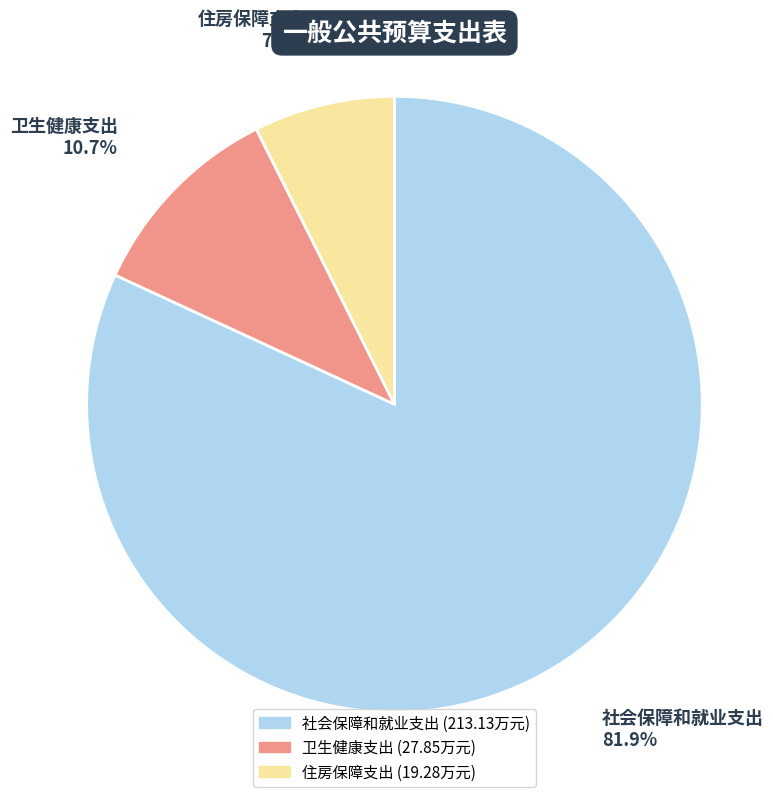

Does any single category account for the majority?

Yes